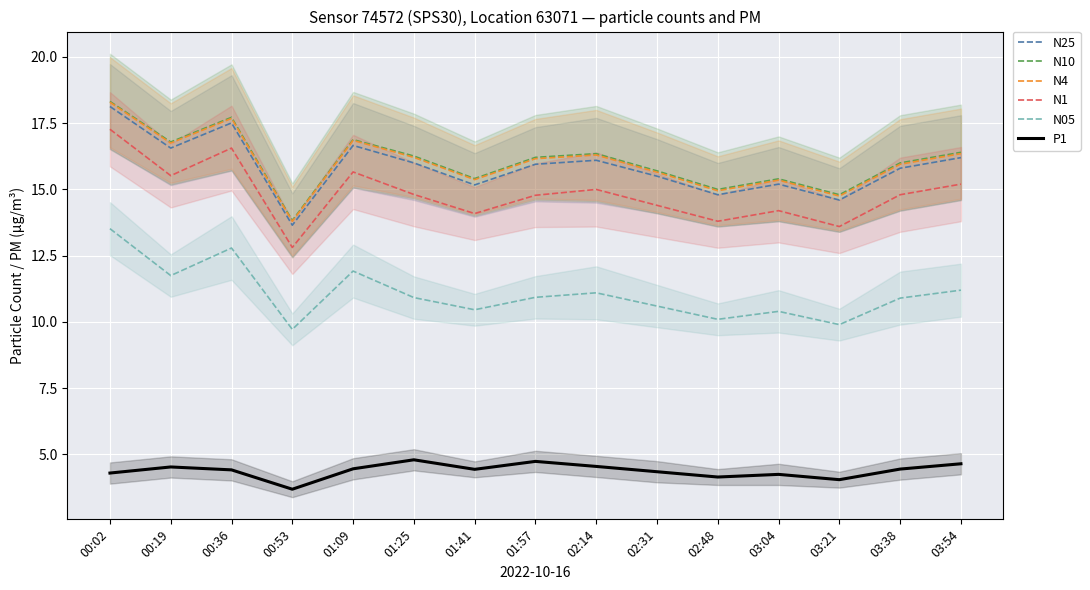

What is the total value across all series at 03:38?

77.9